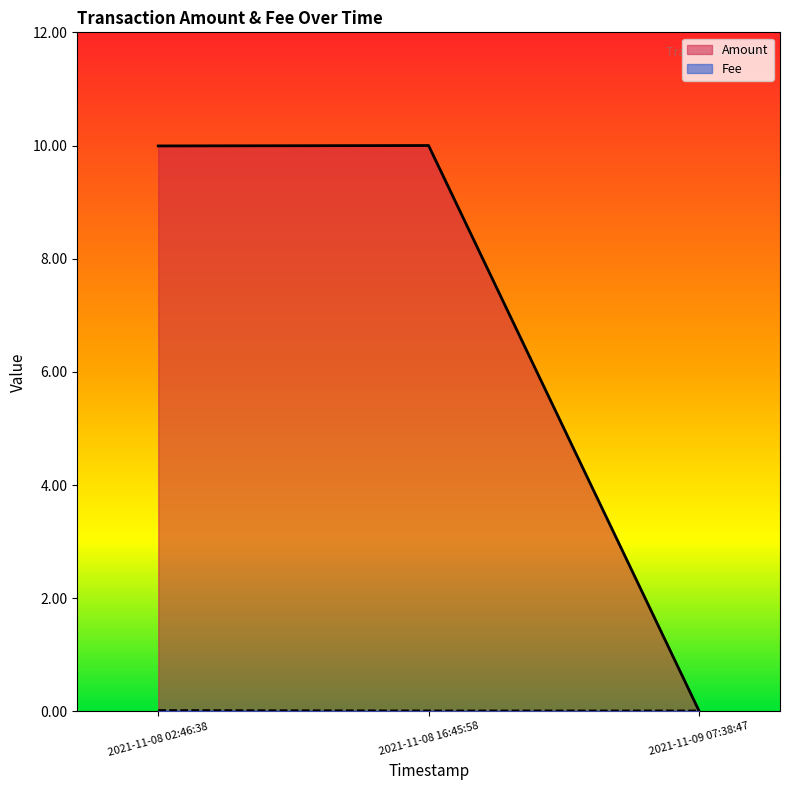

What position from the right is 2021-11-08 16:45:58?

2